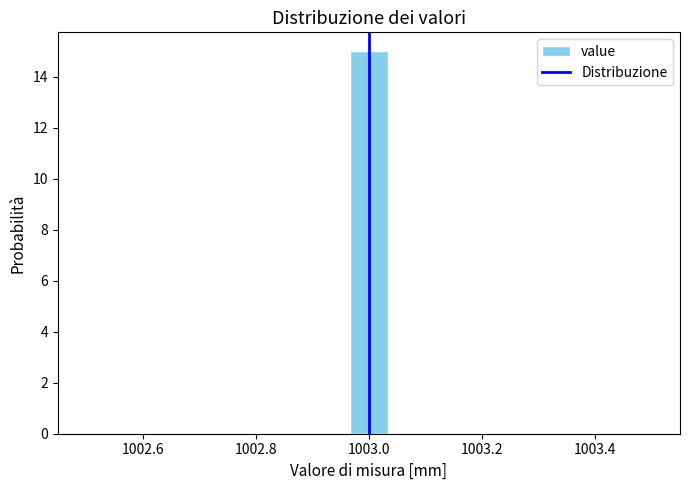

Read against the x-axis, roughly where is the centre of the tallest bar?

1003.00